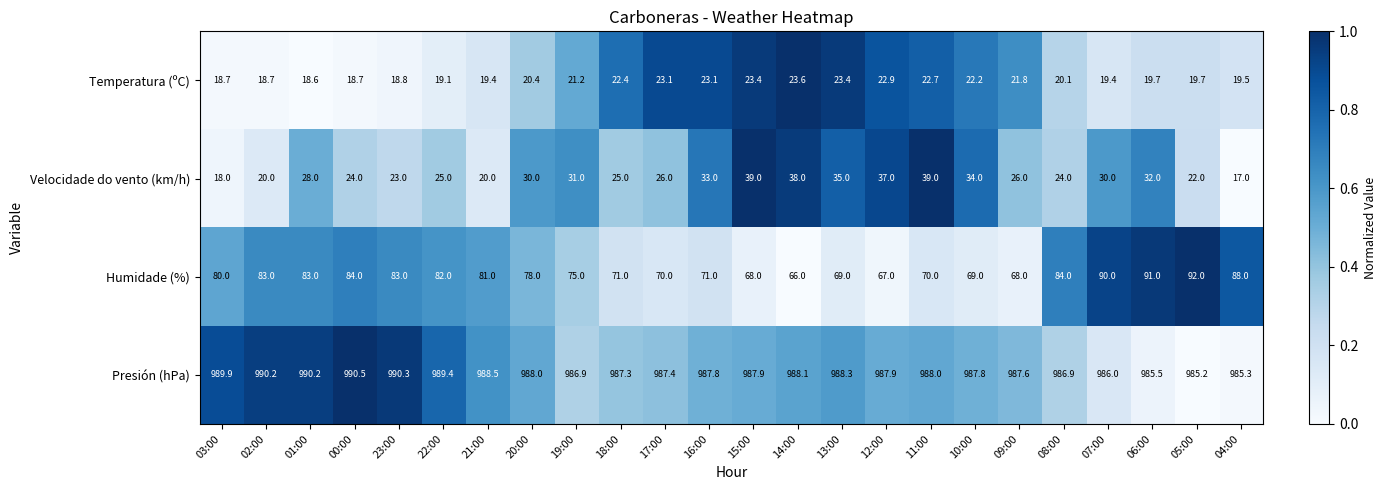

What is the average value of the Presión (hPa) series?

988.0